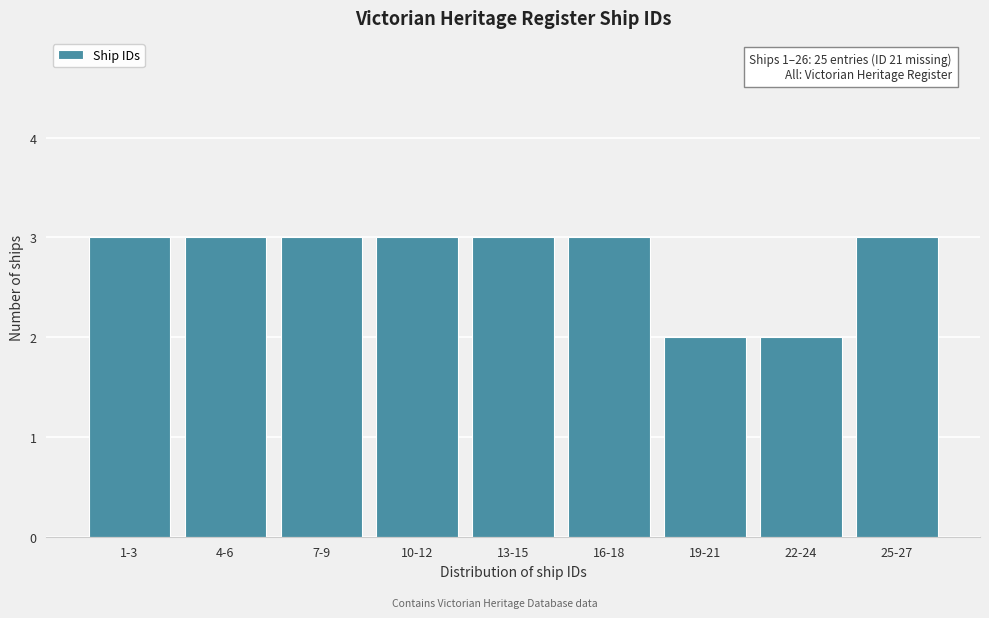

Reading left to right, transcribe all the data shown in this chart.

3	3	3	3	3	3	2	2	3